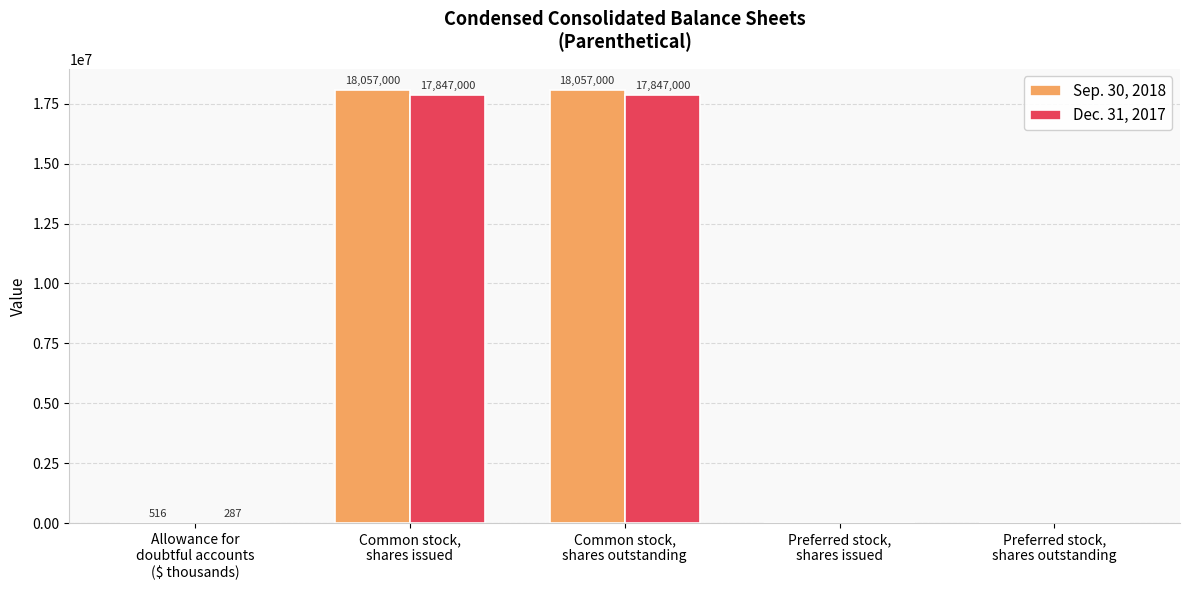

What is the maximum value for Dec. 31, 2017?

17847000